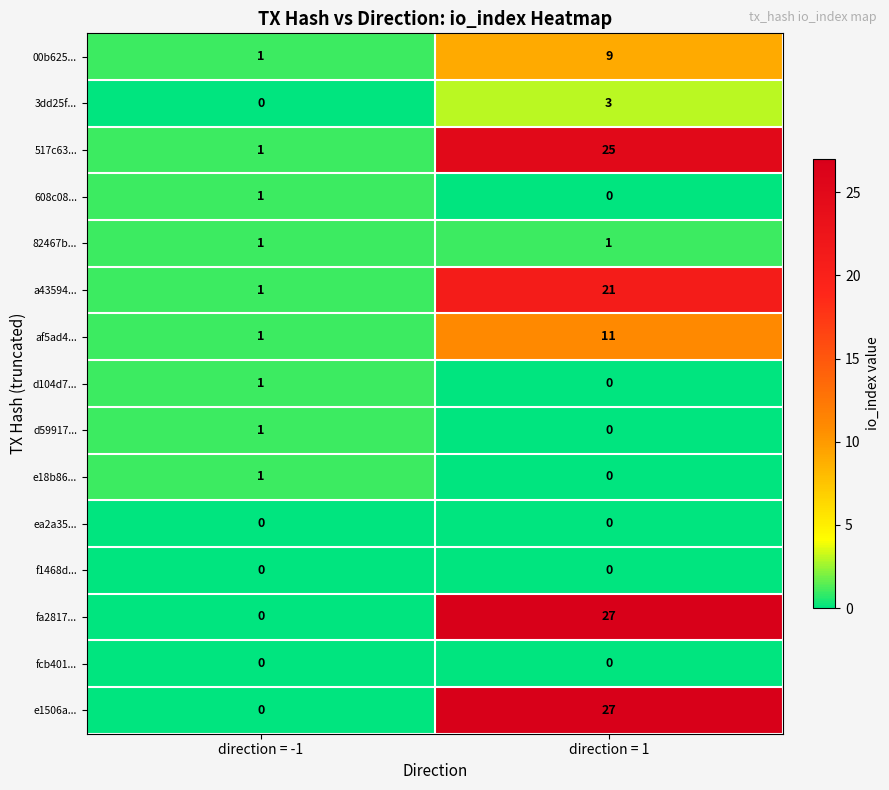

At which category is the sum across all series the highest?

direction = 1